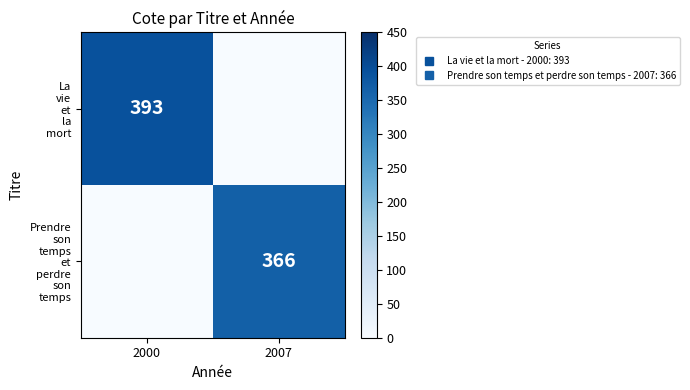

Which series has the widest spread of values?

La vie et la mort